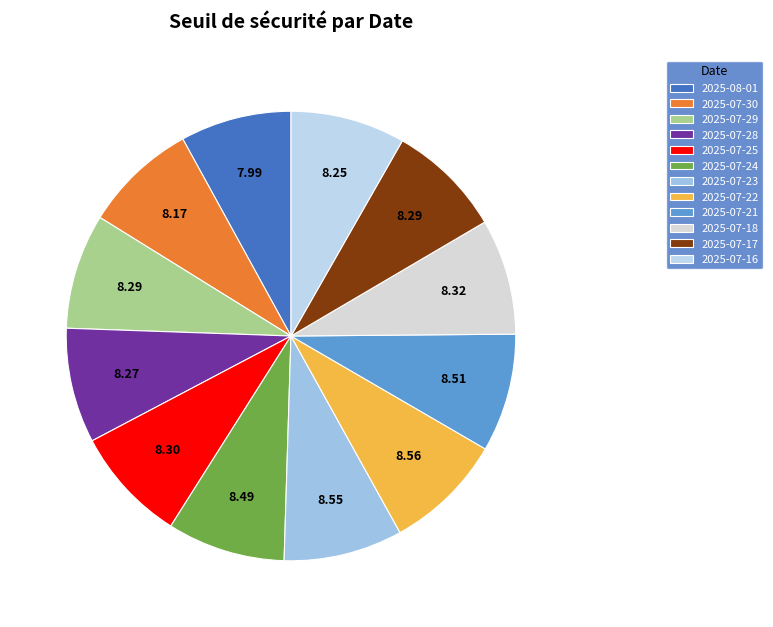

Rank the categories by value from highest to lowest.

2025-07-22, 2025-07-23, 2025-07-21, 2025-07-24, 2025-07-18, 2025-07-25, 2025-07-17, 2025-07-29, 2025-07-28, 2025-07-16, 2025-07-30, 2025-08-01